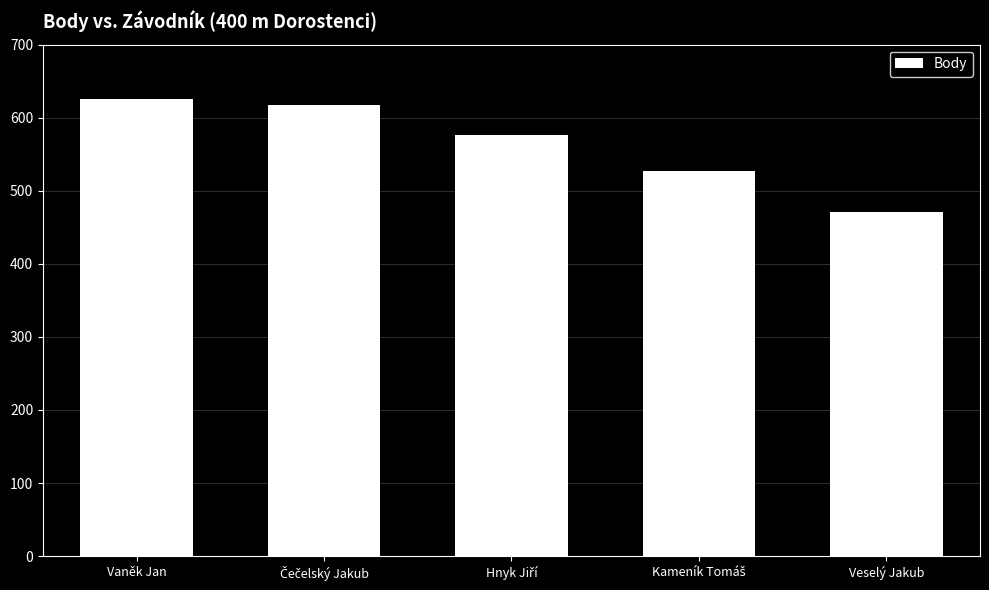

What is the sum of all values?

2818